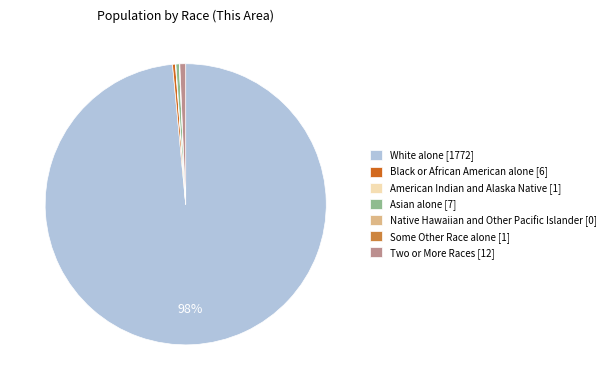

Does White alone [1772] account for over 50% of the chart?

Yes